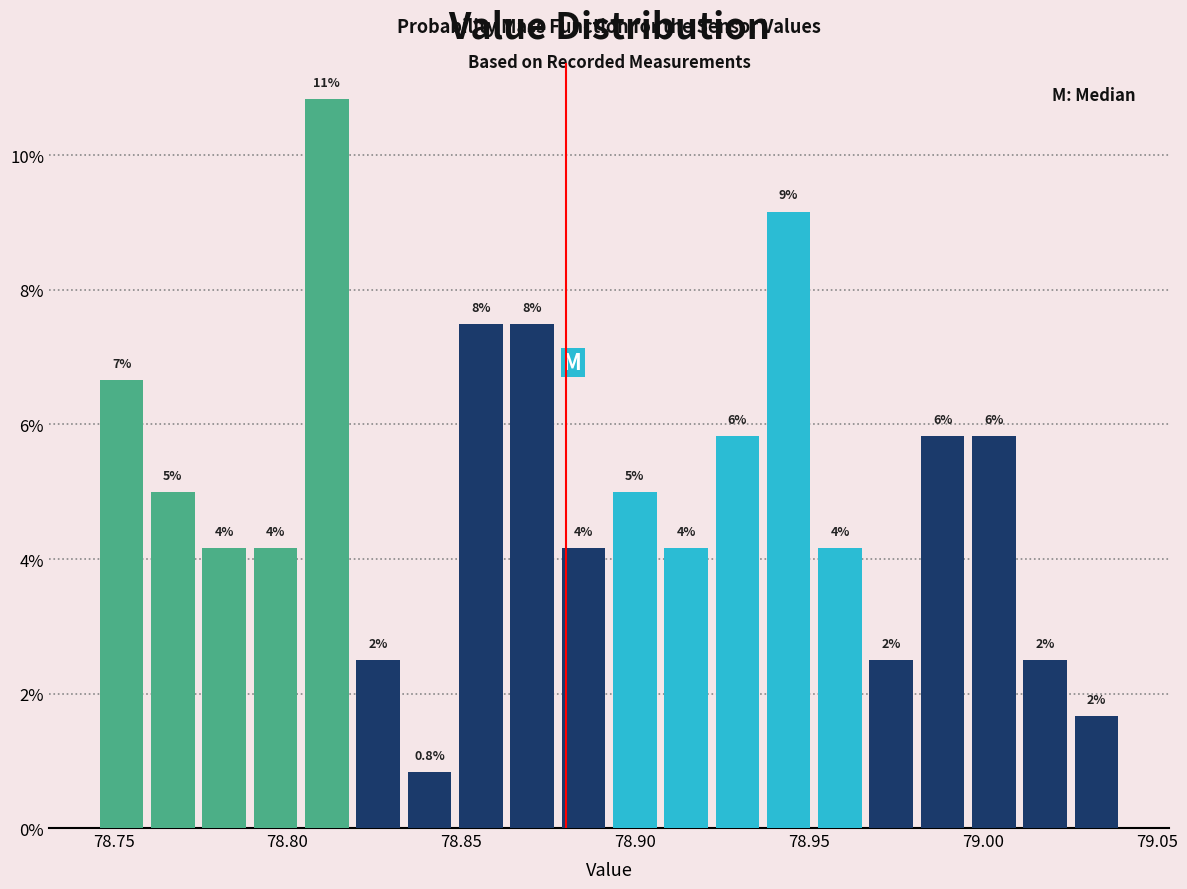

Read against the x-axis, roughly where is the centre of the tallest bar?

78.810